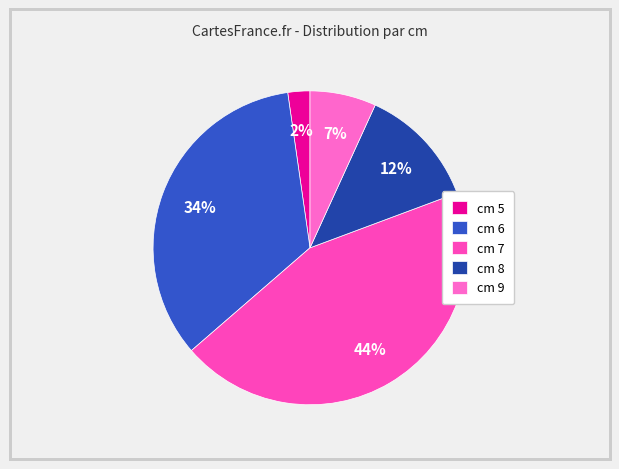

How many segments does this pie chart have?

5